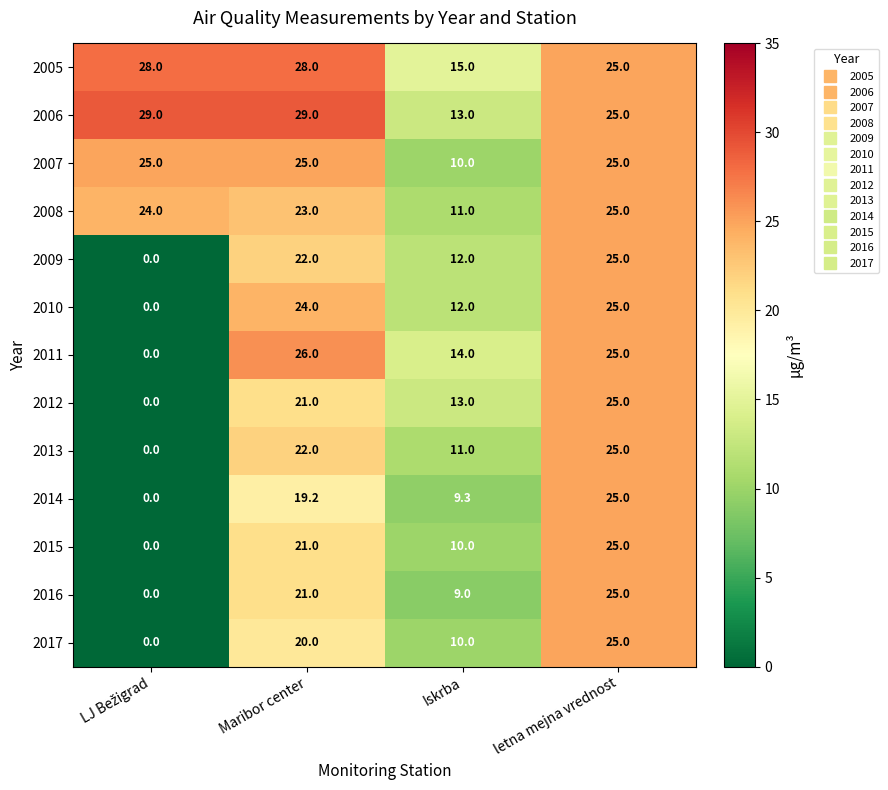

Between Maribor center and Iskrba, which series saw the biggest shift?

2006